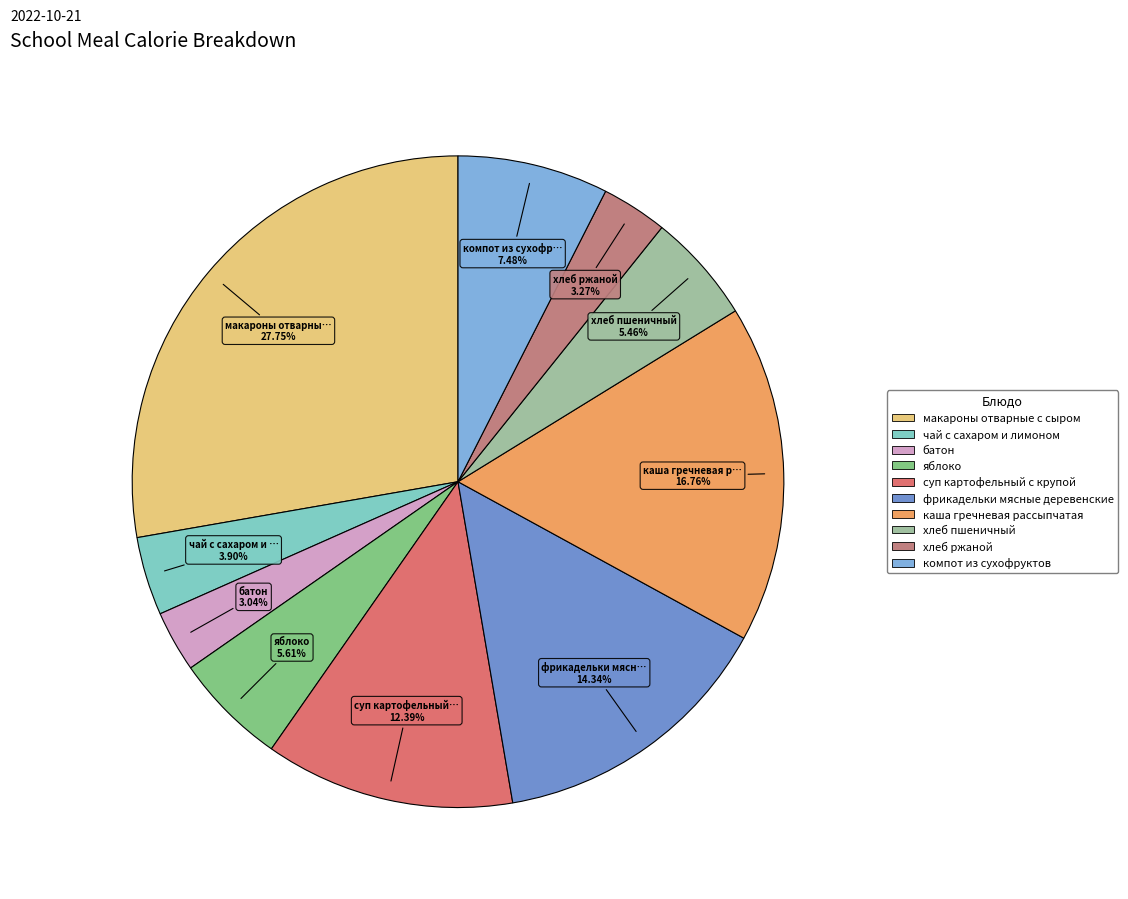

True or false: компот из сухофруктов accounts for 1% of the total.

False